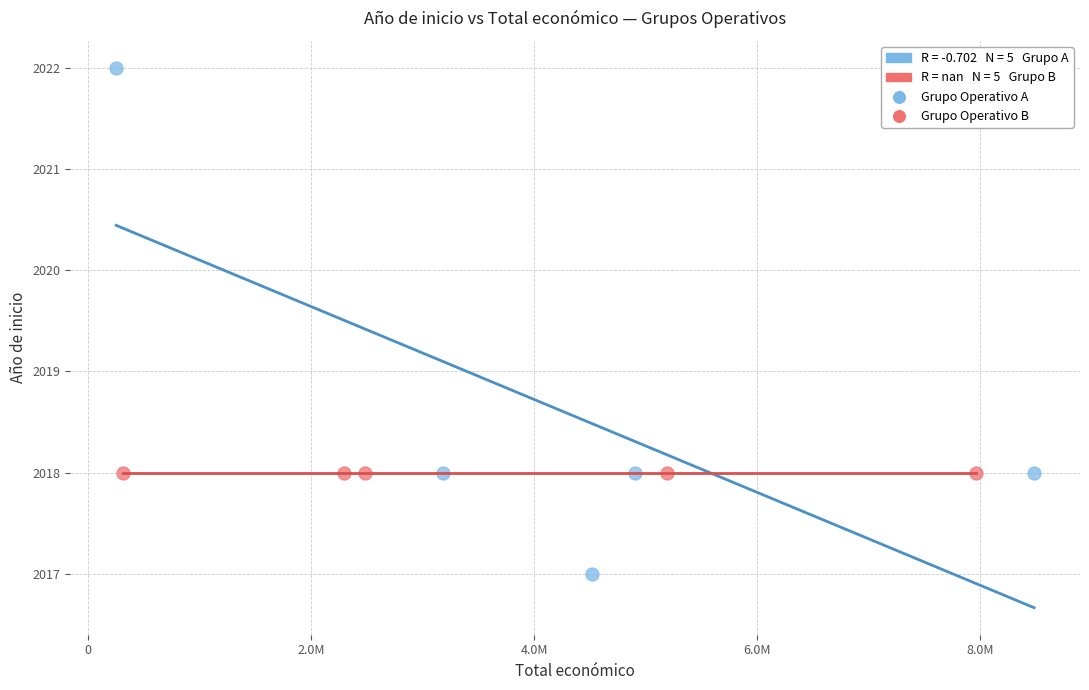

Which series reaches the maximum Y coordinate?

Grupo Operativo A